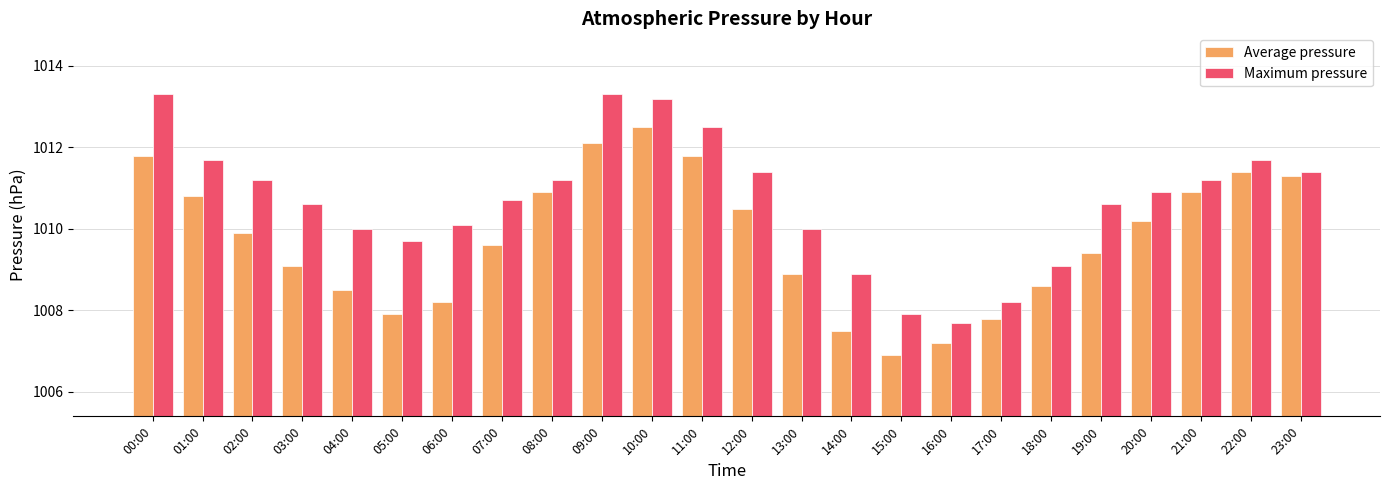

The Average pressure series shows 1513.5 at 15:00. True or false?

False